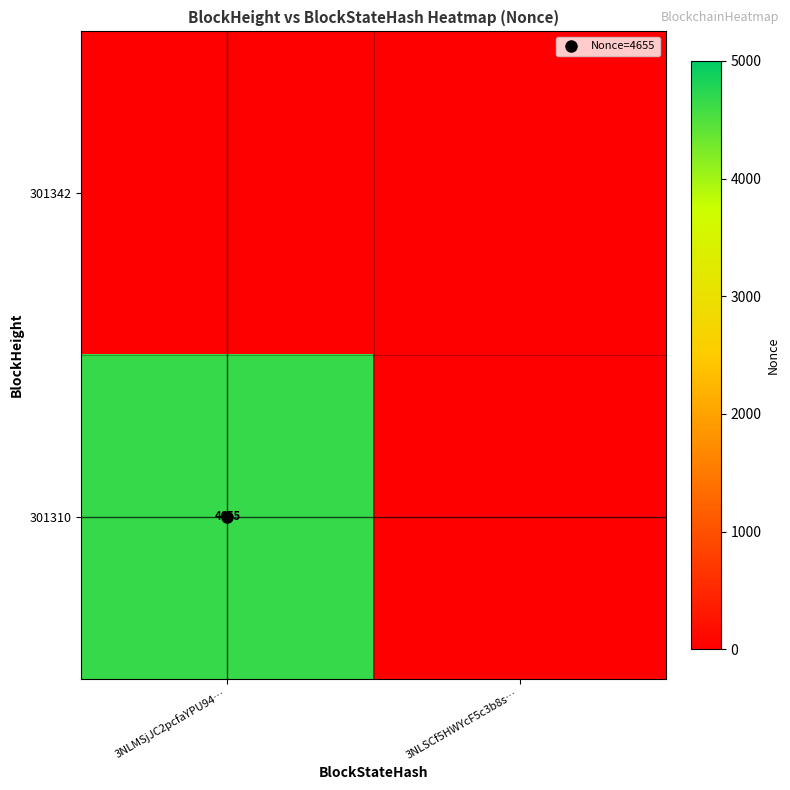

Where is 301342 nearest to the value 0?

3NLMSjJC2pcfaYPU94…